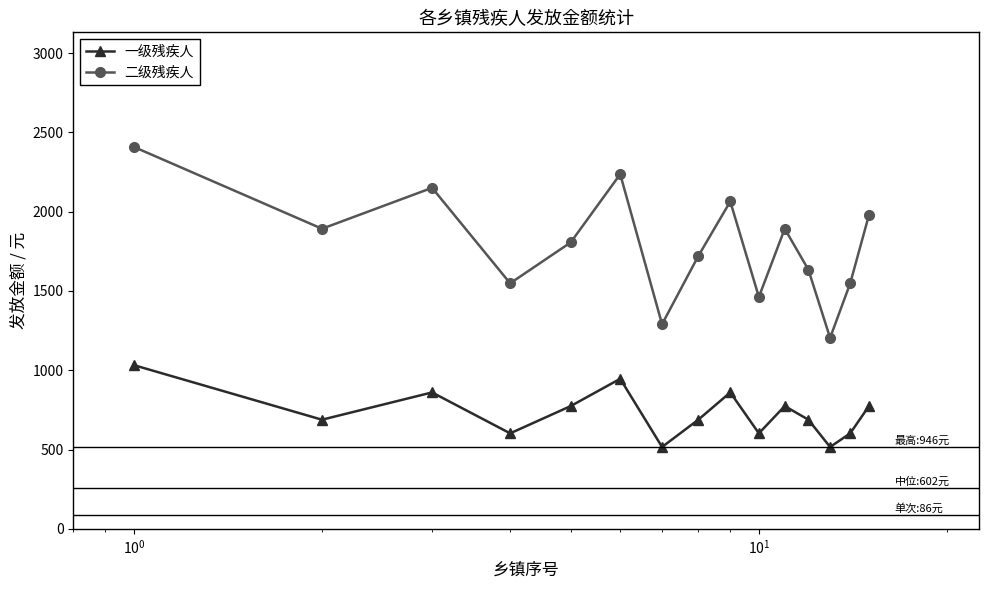

At how many categories does at least one series exceed 2376?

1